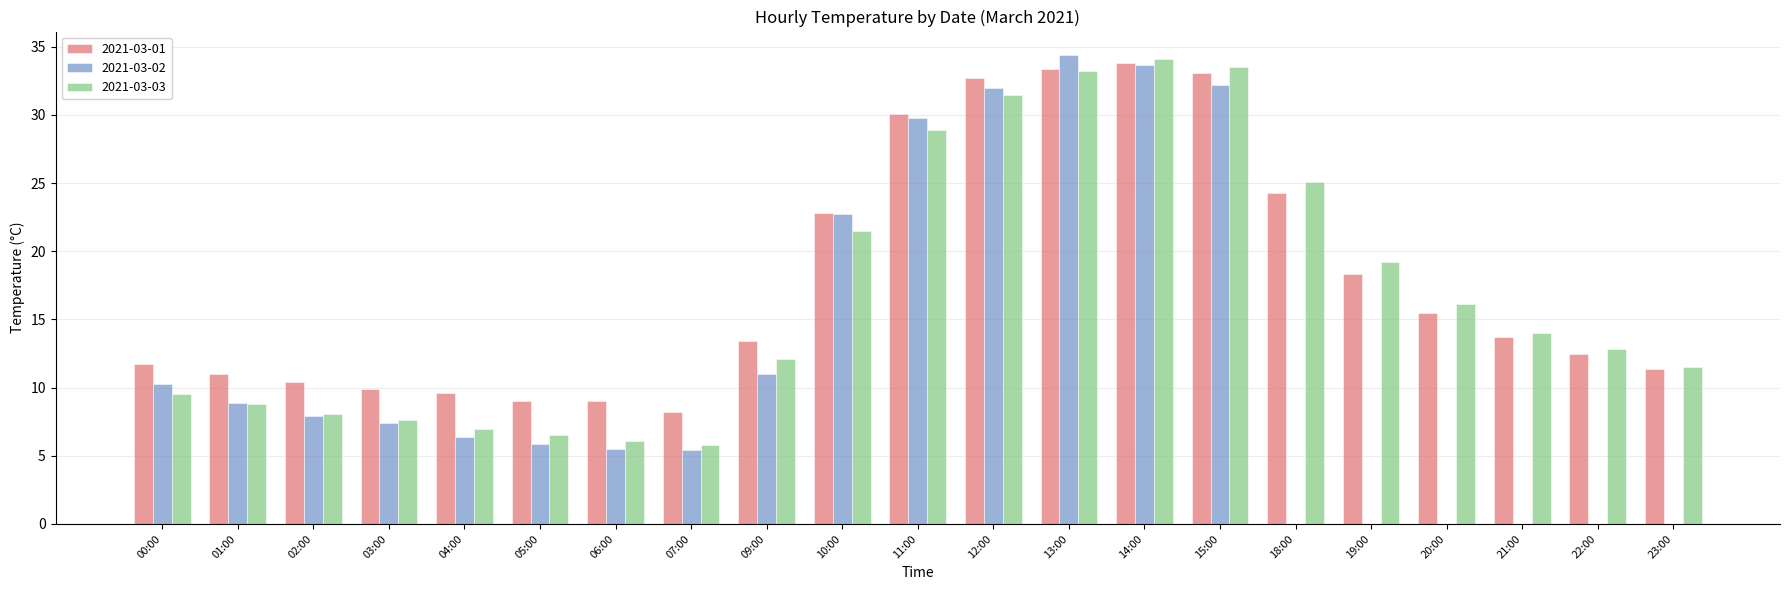

What is the sum of all 2021-03-03 values?

352.9